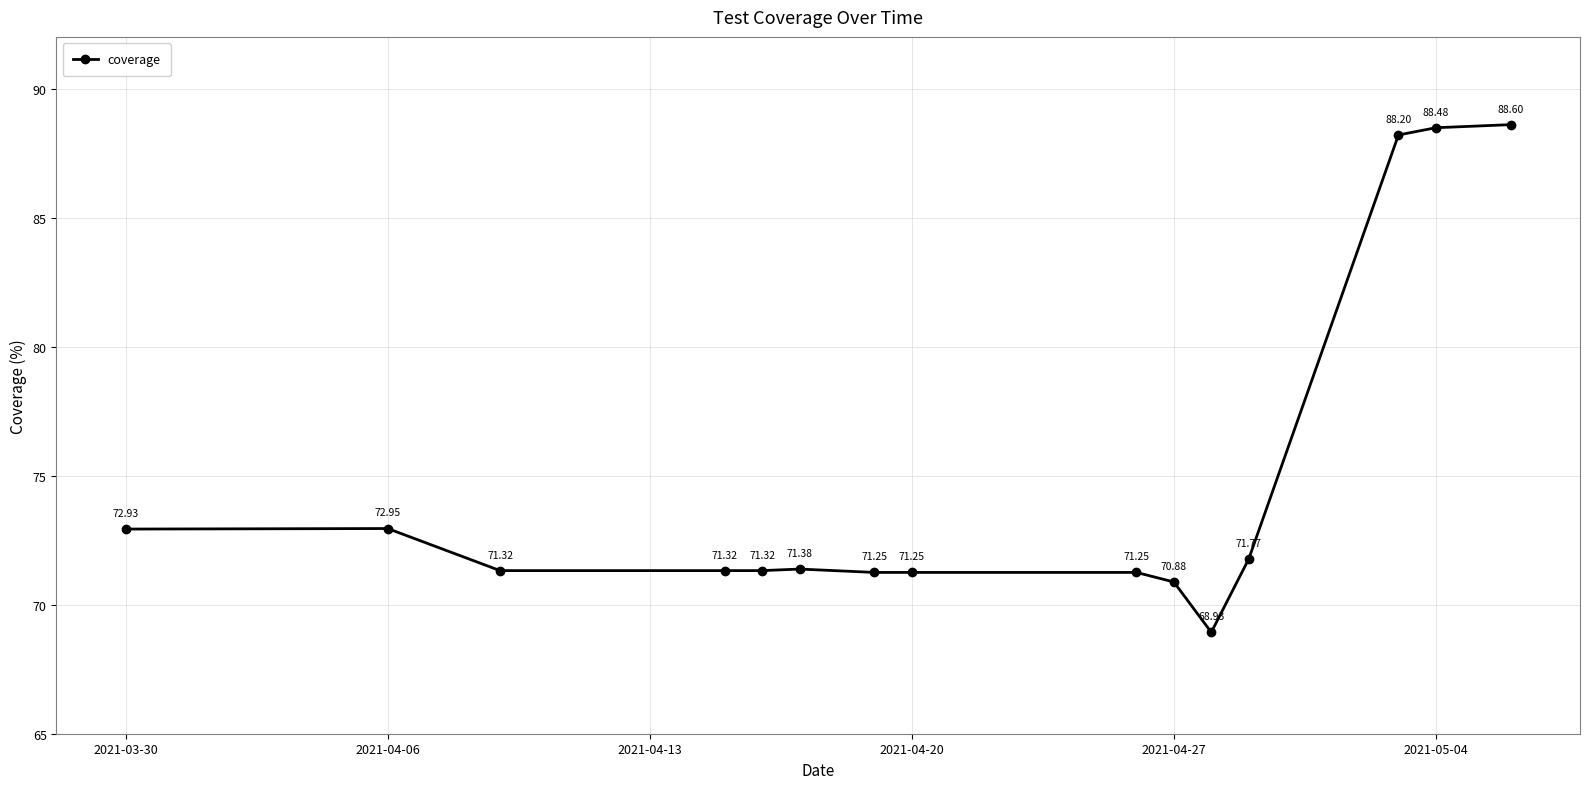

What is the sum of all values?

1121.8